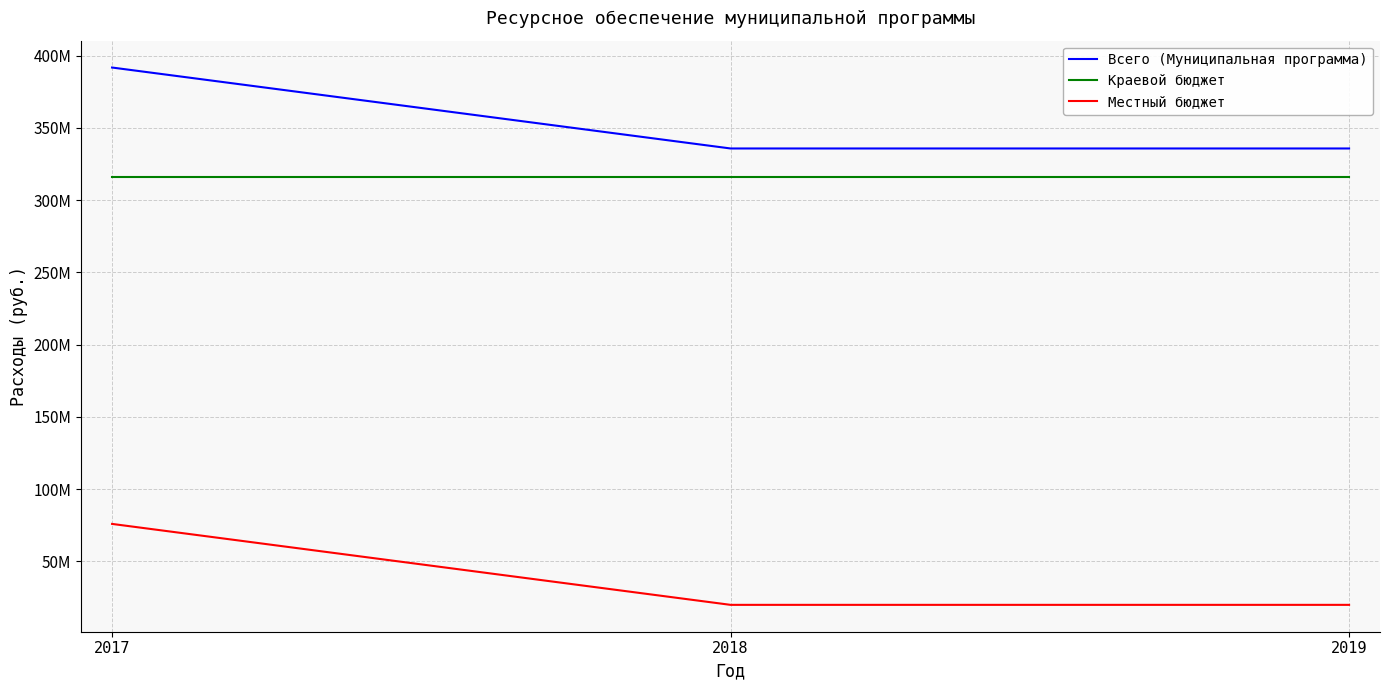

Reading left to right, transcribe all the data shown in this chart.

Всего (Муниципальная программа): 391771978.6	335745215.0	335745215.0
Краевой бюджет: 315903600.0	315903600.0	315903600.0
Местный бюджет: 75868378.7	19841615.0	19841615.0